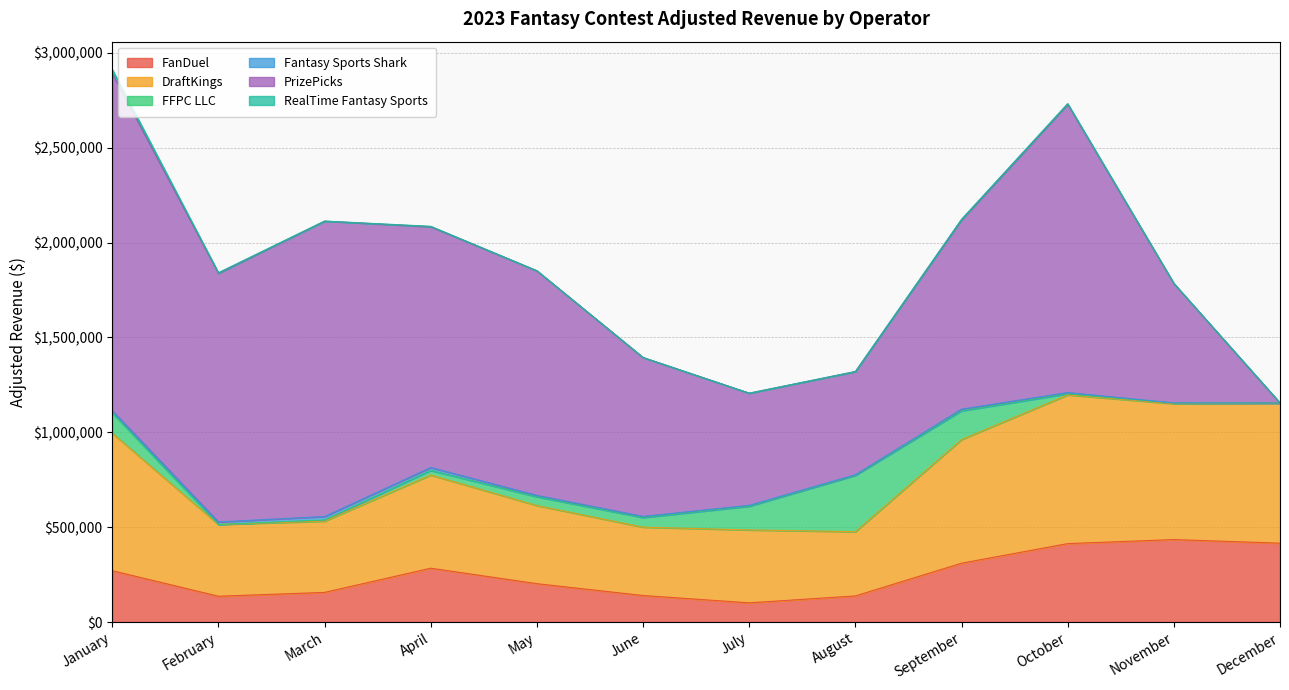

What is the value of the DraftKings point at the 3rd from the left?

375369.2